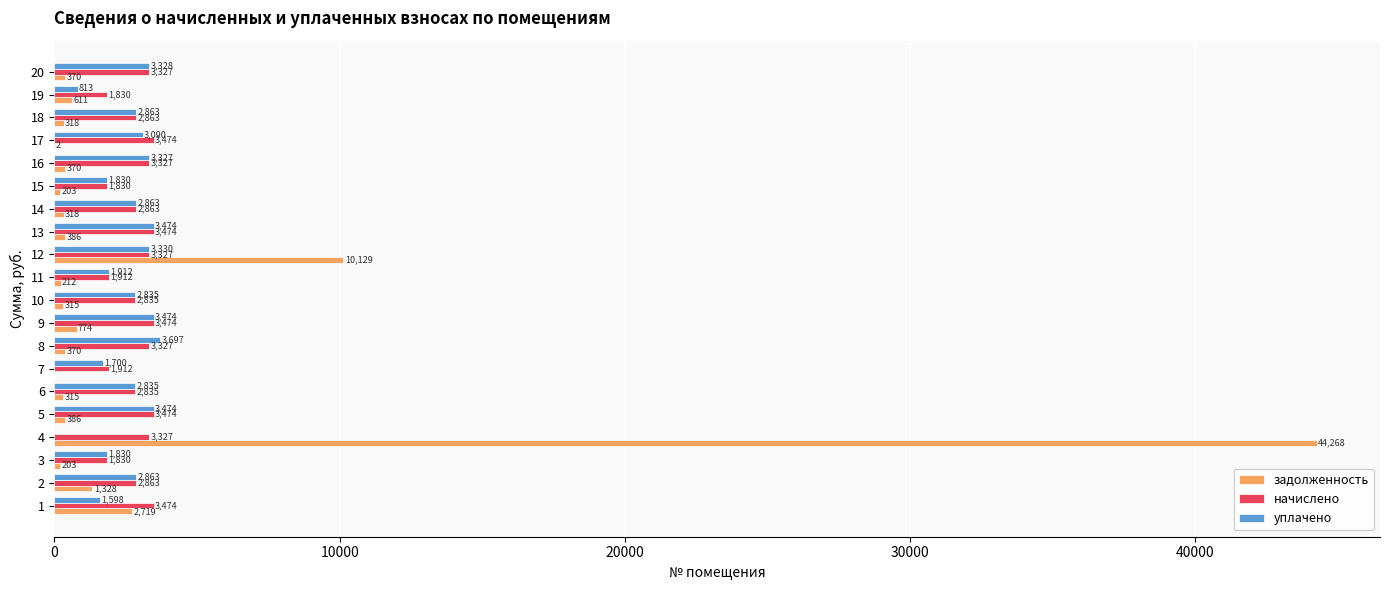

Read the уплачено value at 19.

813.4